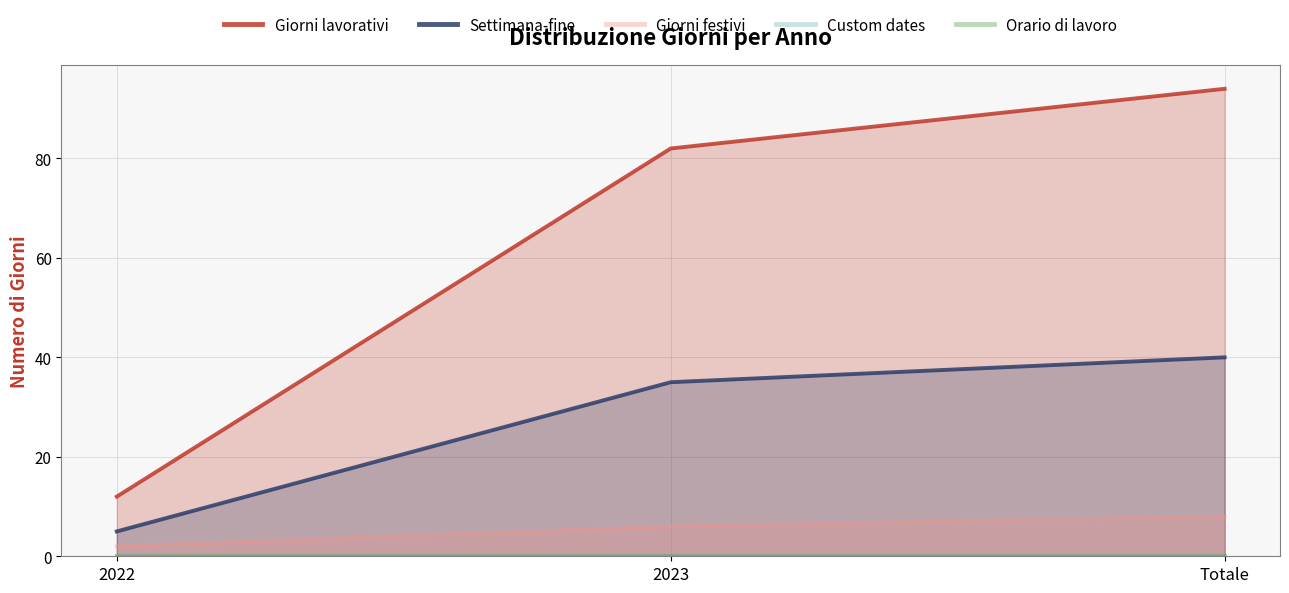

Count the Giorni festivi values in the range 2 to 8.

3